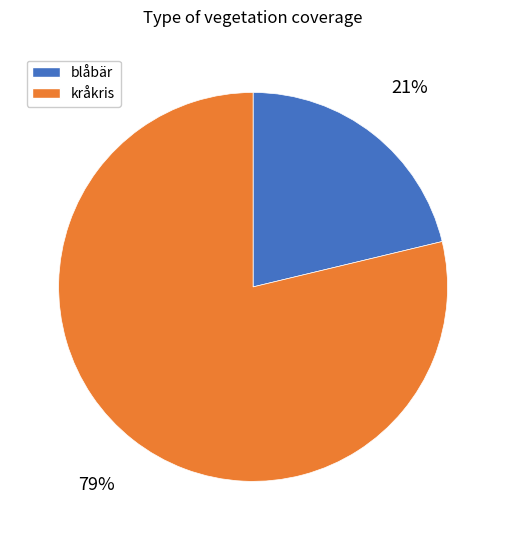

To the nearest percent, what is the combined percentage of kråkris and blåbär?

100%